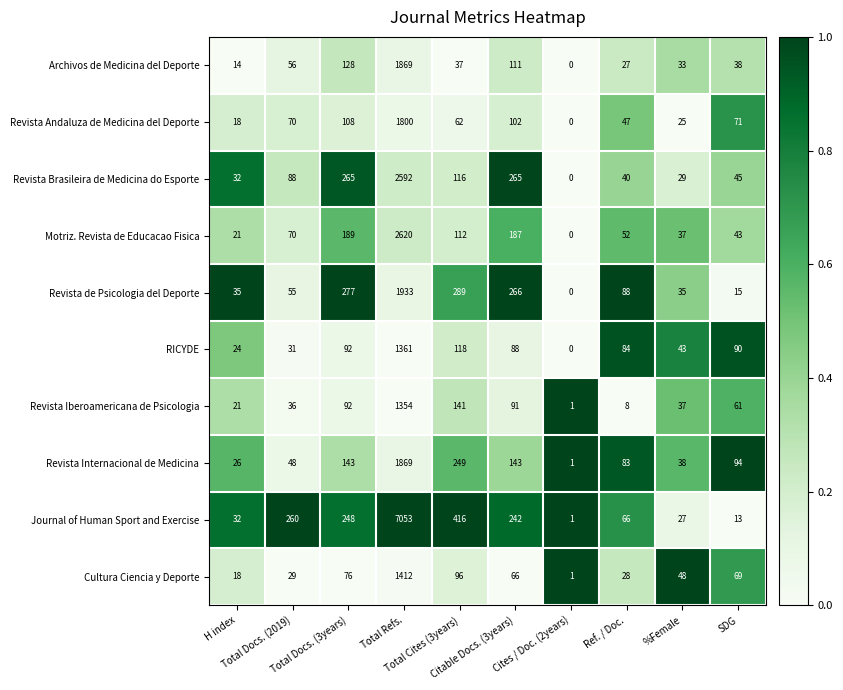

What is the difference between the second highest and second lowest values in the Motriz. Revista de Educacao Fisica series?

168